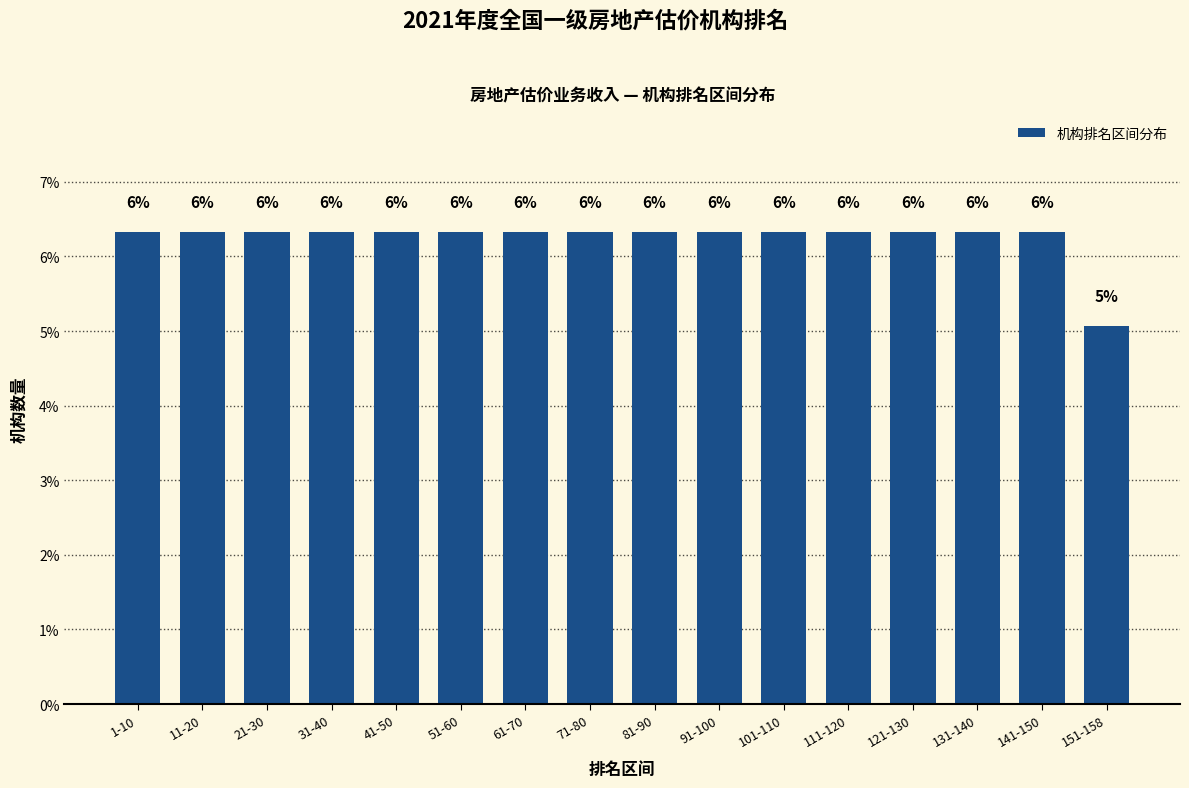

Are the bars horizontal?

No